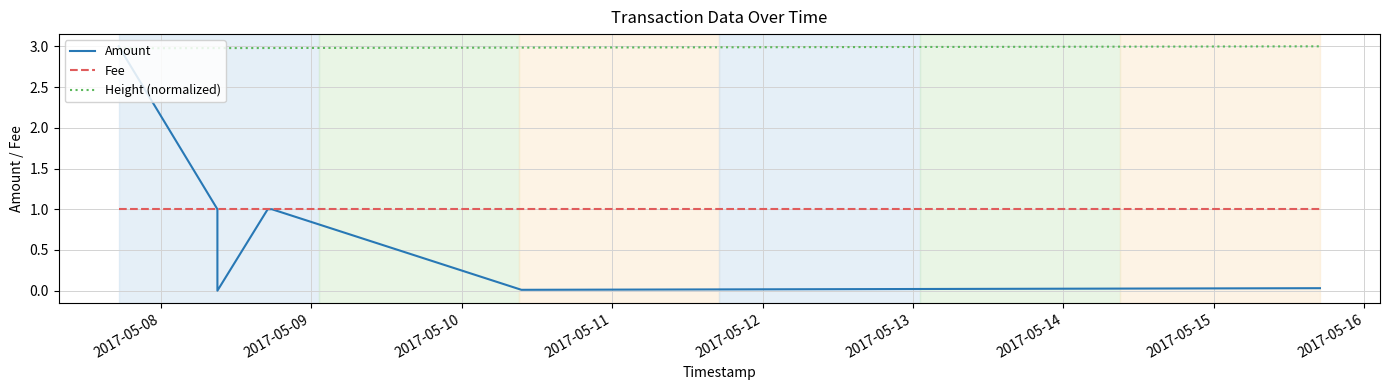

Between 2017-05-11 and 2017-05-12, which series saw the biggest shift?

Height (normalized)